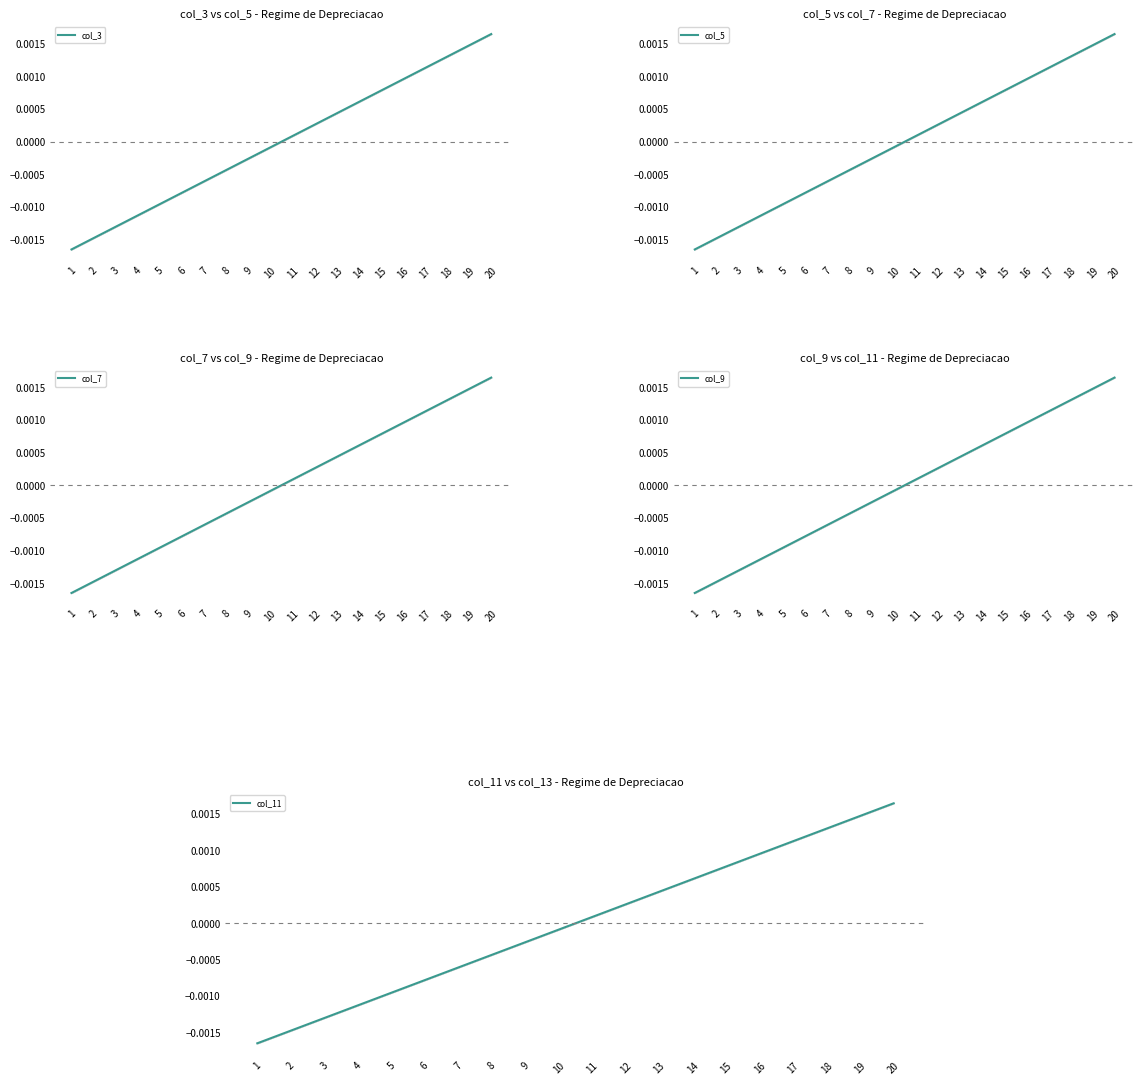

True or false: col_7 has a value of -0.0 at 5.

False